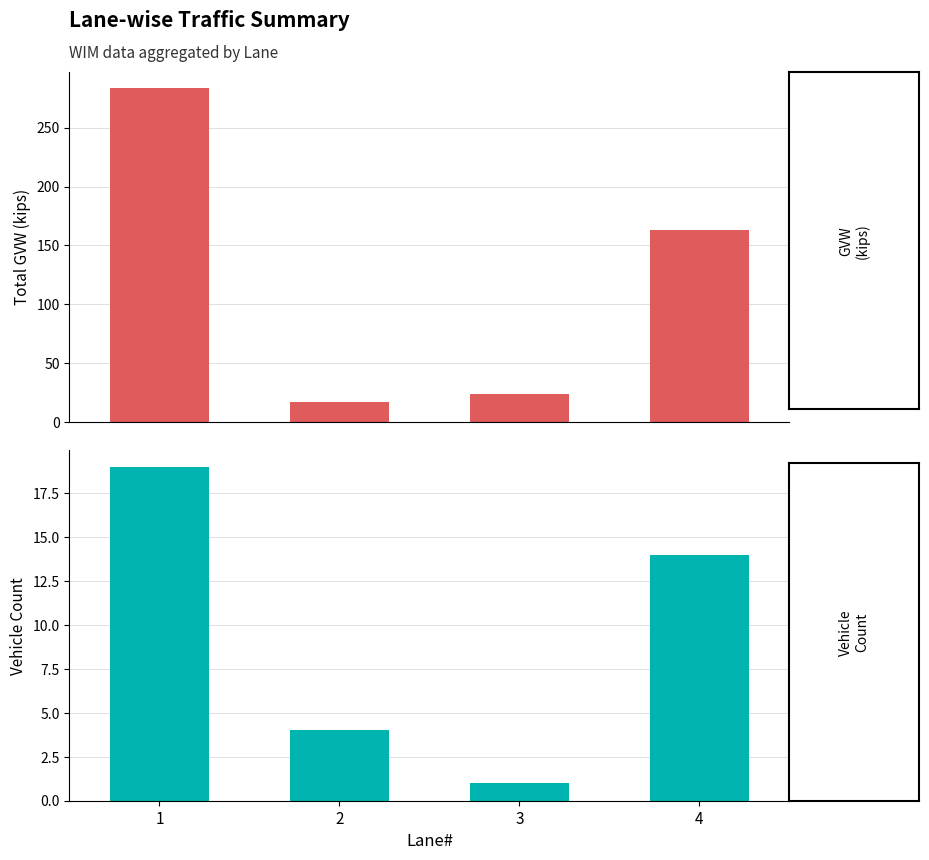

What are all the series names shown in the legend?

Total GVW (kips), Vehicle Count